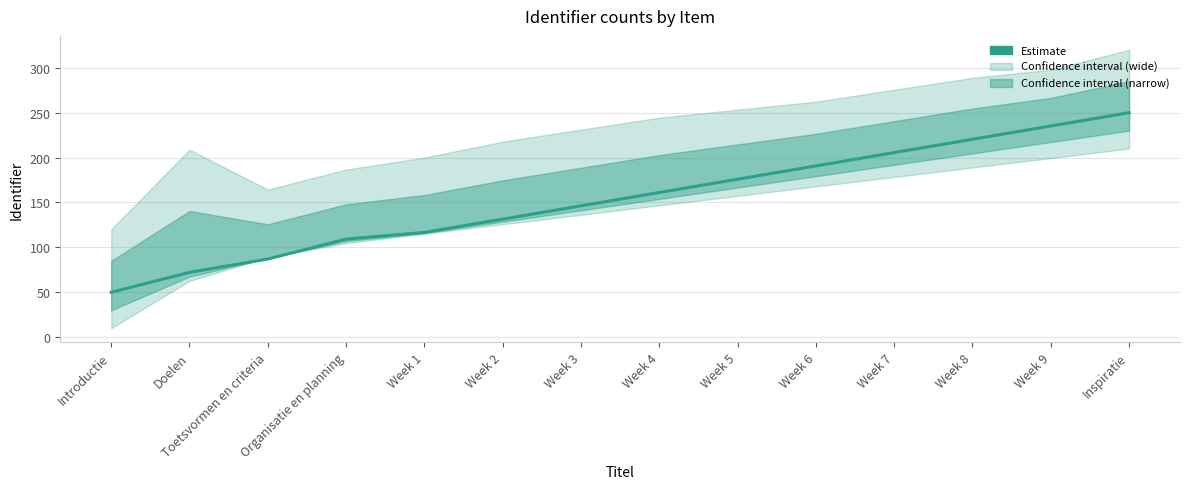

How many values exceed 161?

7